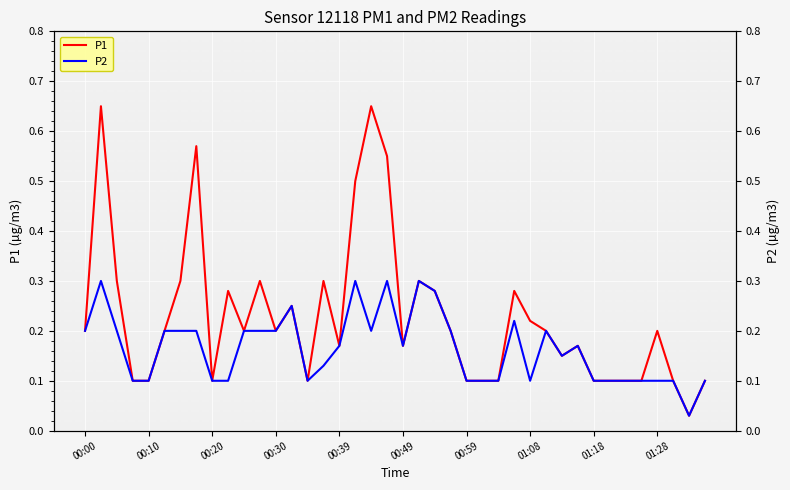

True or false: P2 and P1 intersect in this chart.

False